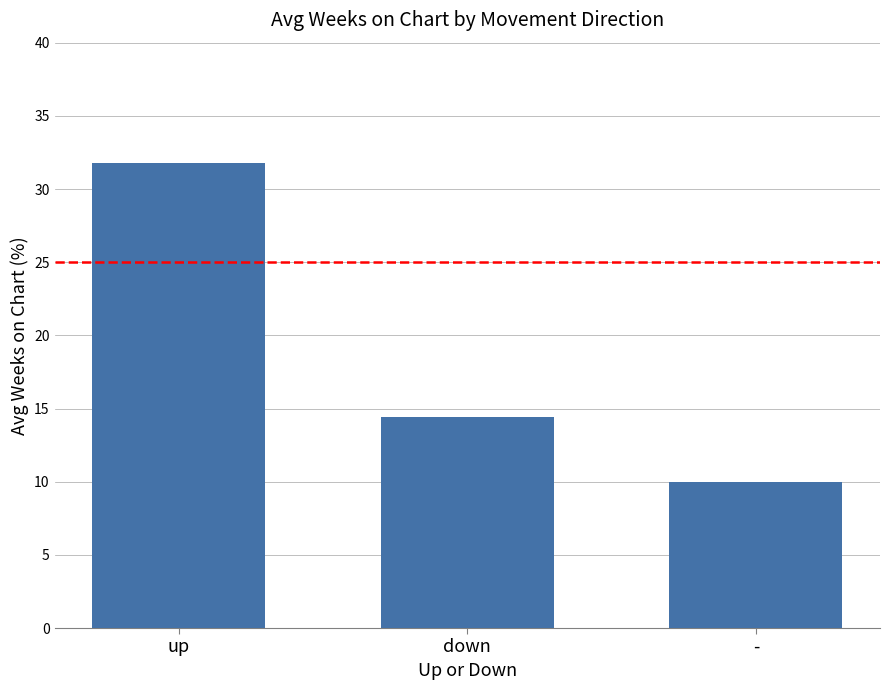

What is the sum of all values?

56.2